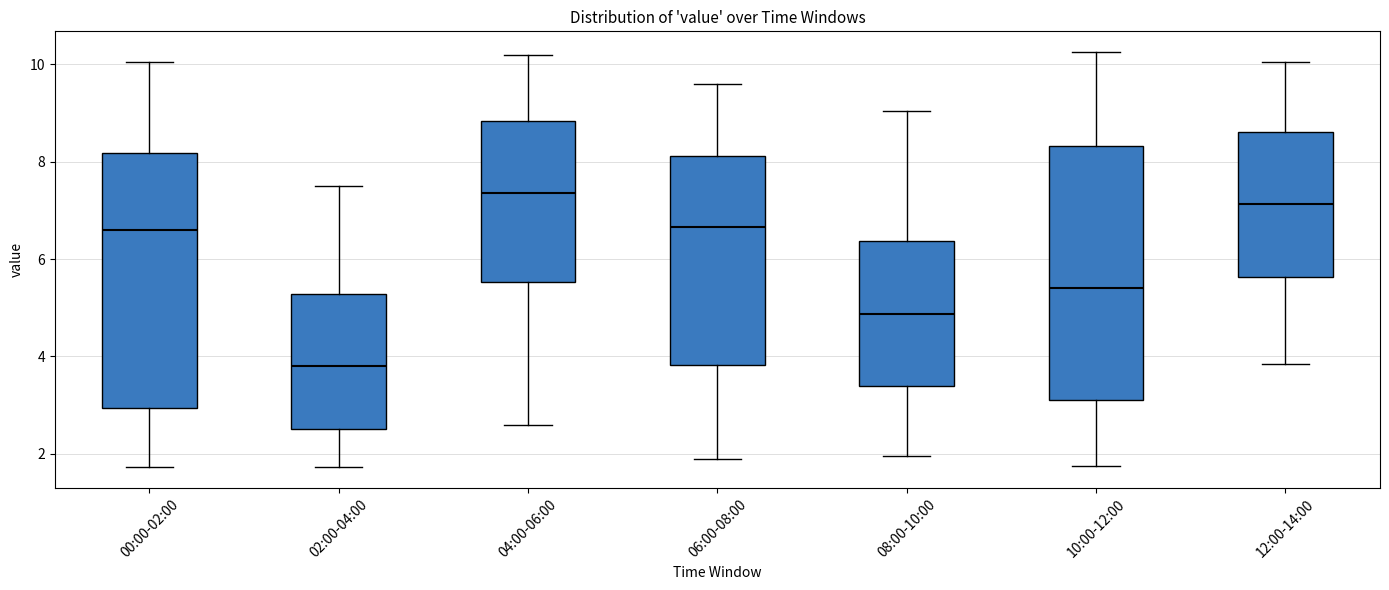

Where is the lower edge of the box for 04:00-06:00 on the y-axis? The values are not printed on the chart, so give them approximately, as read against the axis.

5.6